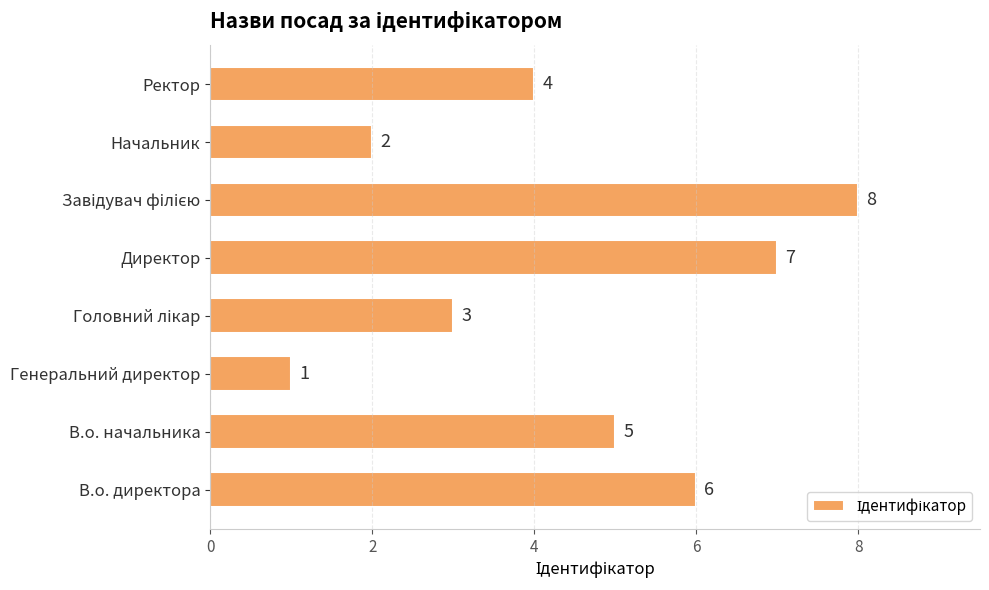

The chart shows a value of 11 at Директор. True or false?

False